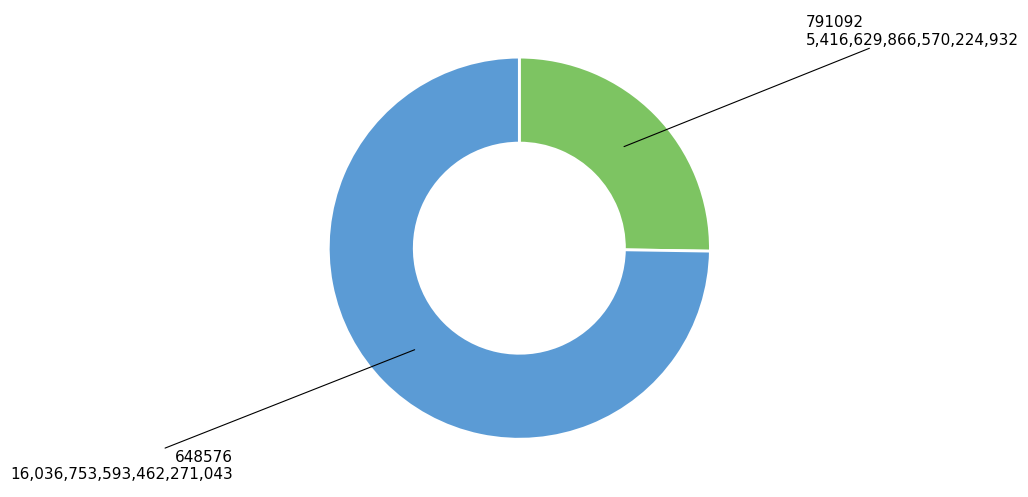

Is 791092 the majority of the pie?

No